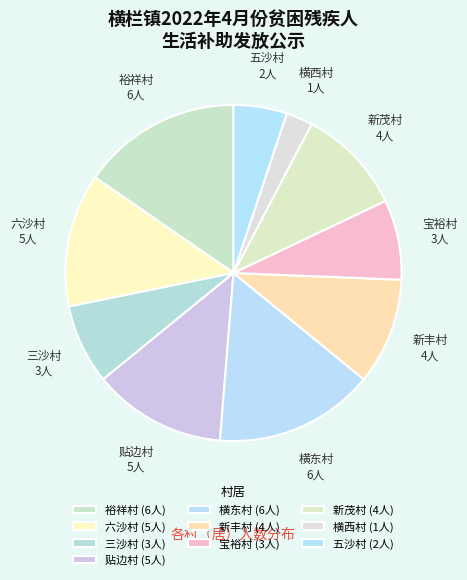

Count the number of slices in the pie.

10